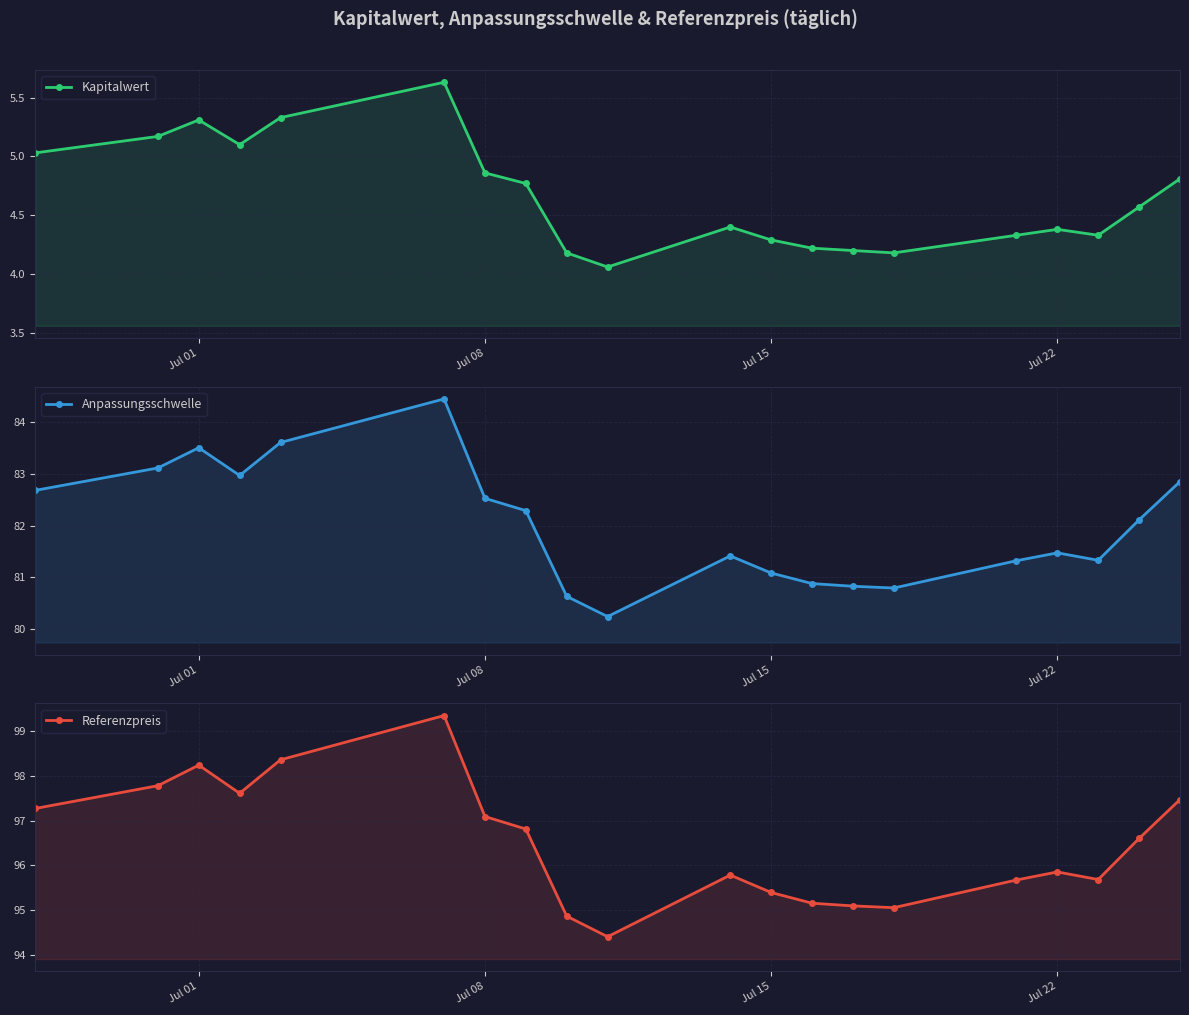

How many data points in Anpassungsschwelle are above 82?

10